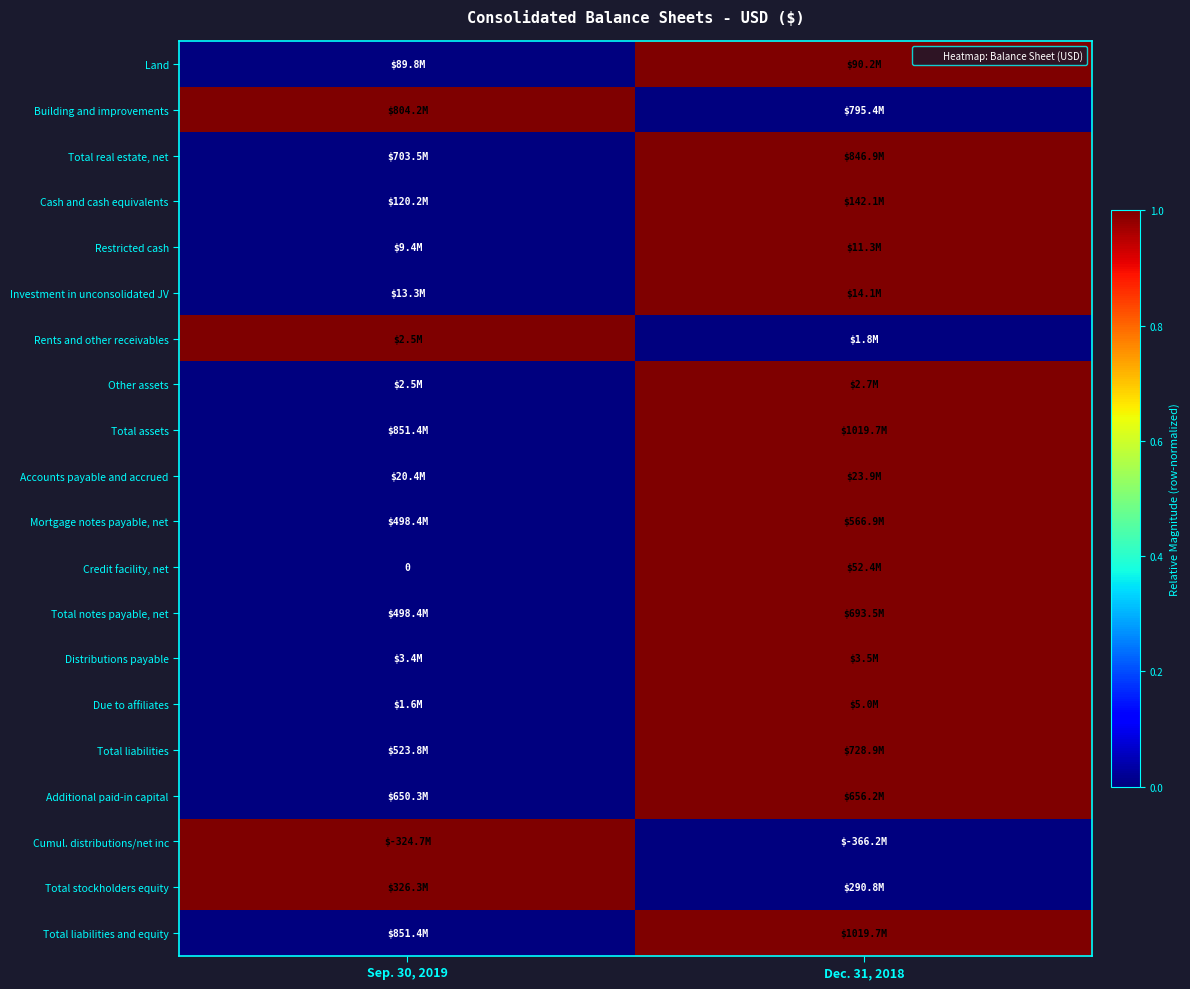

Is it true that Total stockholders equity equals 1 at Sep. 30, 2019?

True